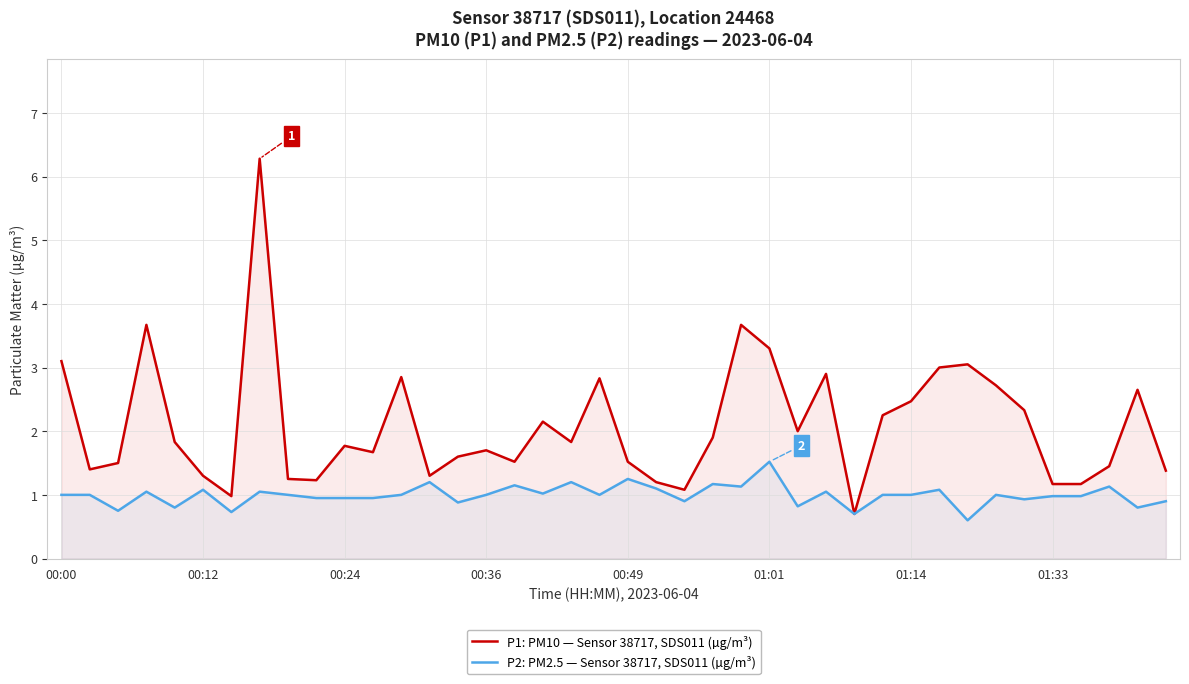

Does the chart have visible grid lines?

Yes